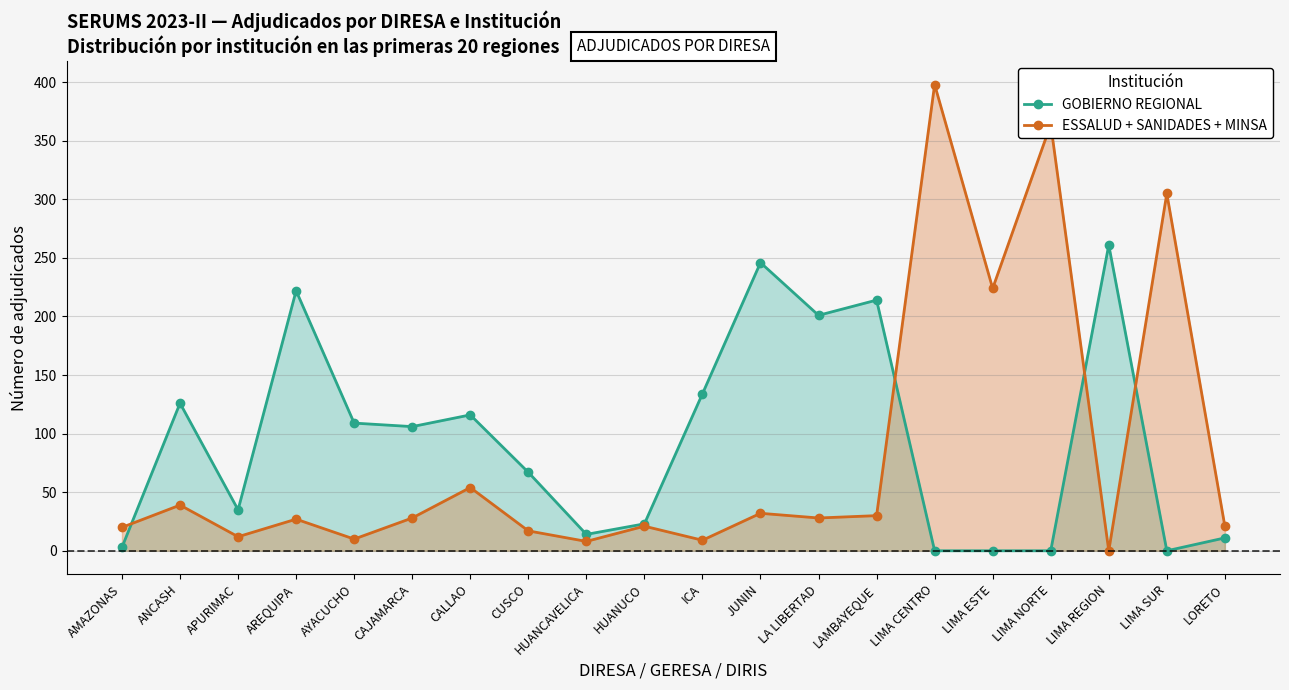

How many data points in GOBIERNO REGIONAL are less than 106?

10